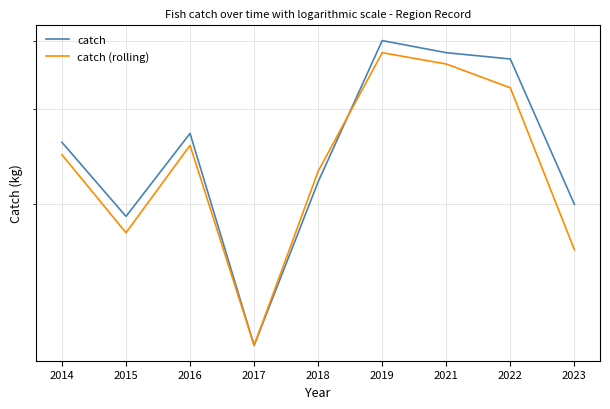

How many interior local peaks does the catch series have?

2